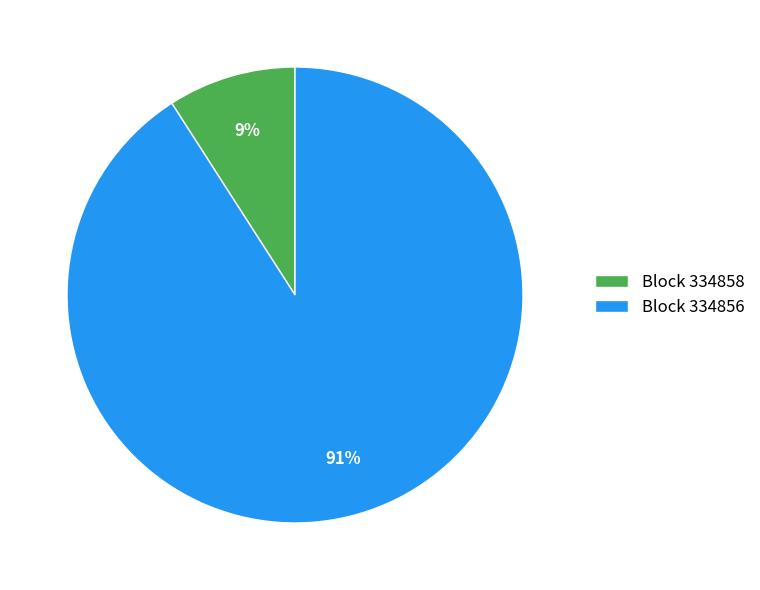

What is the largest slice in the pie chart?

Block 334856